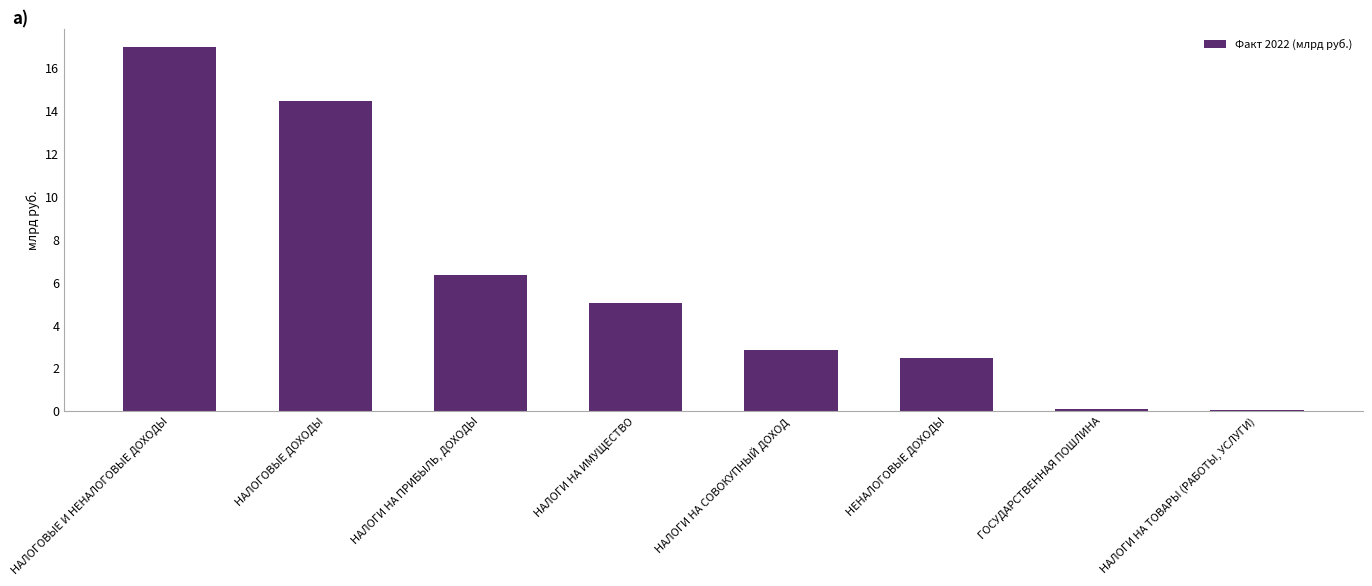

List the labels in order of value, smallest first.

НАЛОГИ НА ТОВАРЫ (РАБОТЫ, УСЛУГИ), ГОСУДАРСТВЕННАЯ ПОШЛИНА, НЕНАЛОГОВЫЕ ДОХОДЫ, НАЛОГИ НА СОВОКУПНЫЙ ДОХОД, НАЛОГИ НА ИМУЩЕСТВО, НАЛОГИ НА ПРИБЫЛЬ, ДОХОДЫ, НАЛОГОВЫЕ ДОХОДЫ, НАЛОГОВЫЕ И НЕНАЛОГОВЫЕ ДОХОДЫ